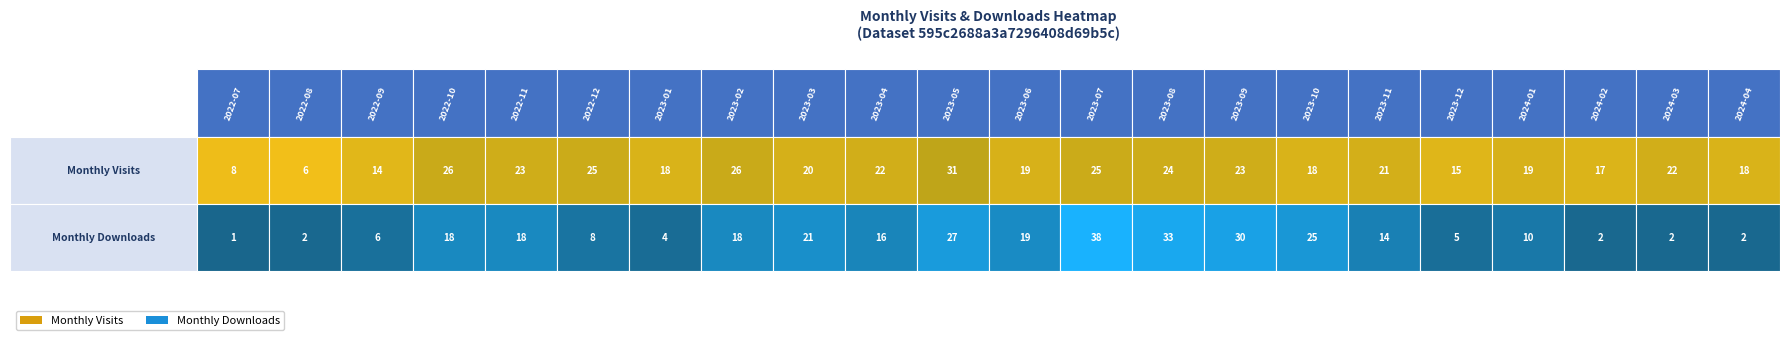

Rank the series at 2024-04 from lowest to highest value.

monthly_download_resource, monthly_visit